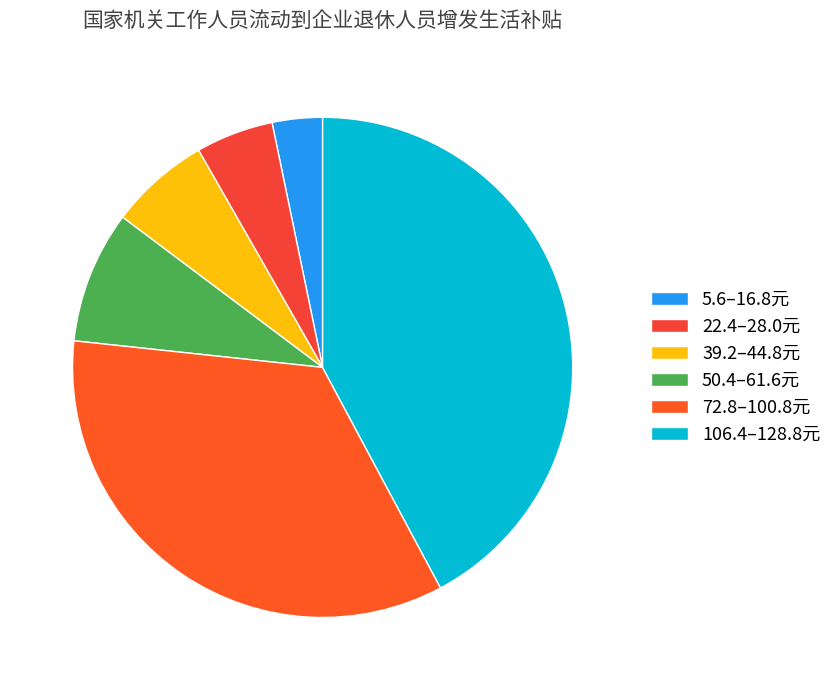

How many slices are in this pie chart?

6